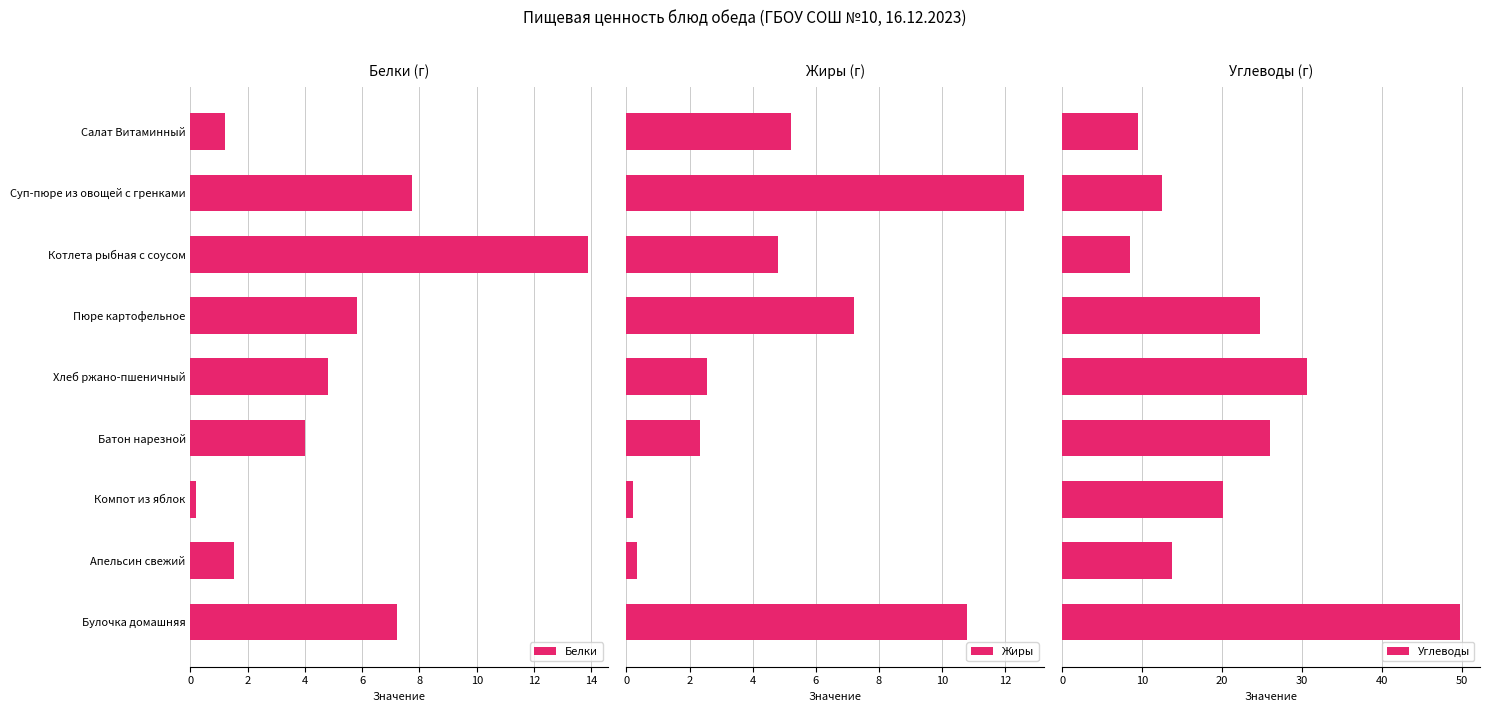

List the labels in order of Белки value, smallest first.

Компот из яблок, Салат Витаминный, Апельсин свежий, Батон нарезной, Хлеб ржано-пшеничный, Пюре картофельное, Булочка домашняя, Суп-пюре из овощей с гренками, Котлета рыбная с соусом